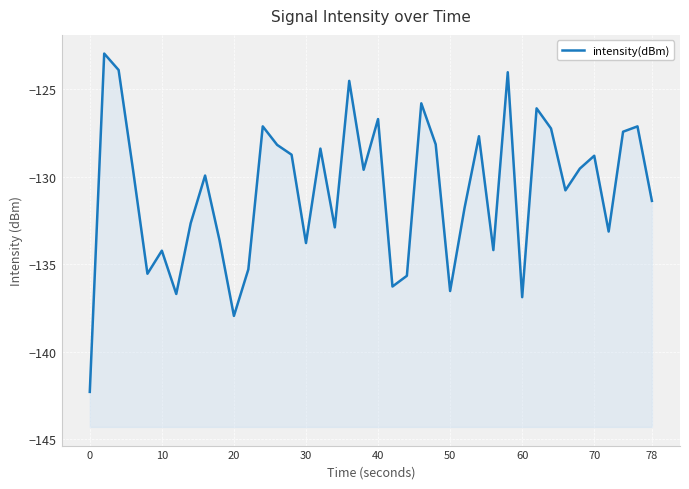

Reading right to left, extract all data points from this chart.

-131.4	-127.1	-127.4	-133.1	-128.8	-129.5	-130.8	-127.3	-126.1	-136.9	-124.0	-134.2	-127.7	-131.8	-136.5	-128.2	-125.8	-135.7	-136.3	-126.7	-129.6	-124.5	-132.9	-128.4	-133.8	-128.8	-128.2	-127.1	-135.3	-138.0	-133.6	-129.9	-132.7	-136.7	-134.2	-135.6	-129.6	-123.9	-123.0	-142.3